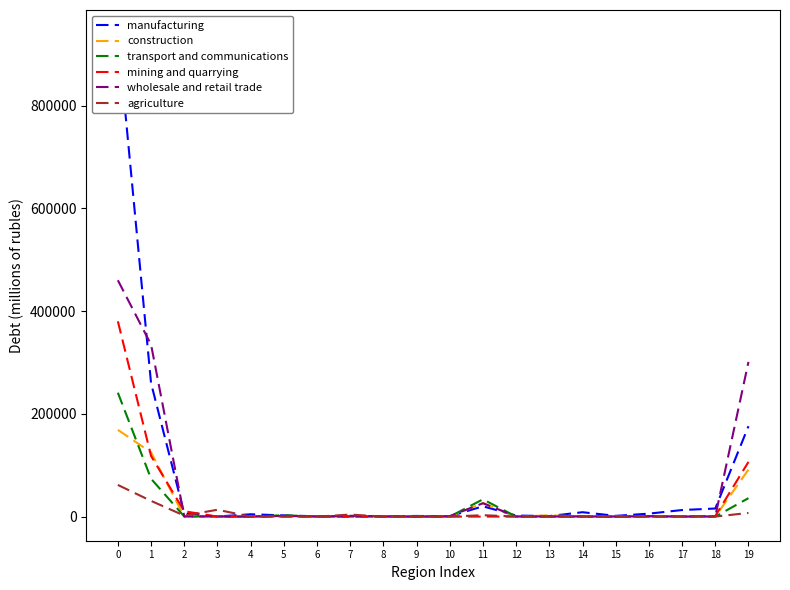

What is the total value across all series at 9?

1630